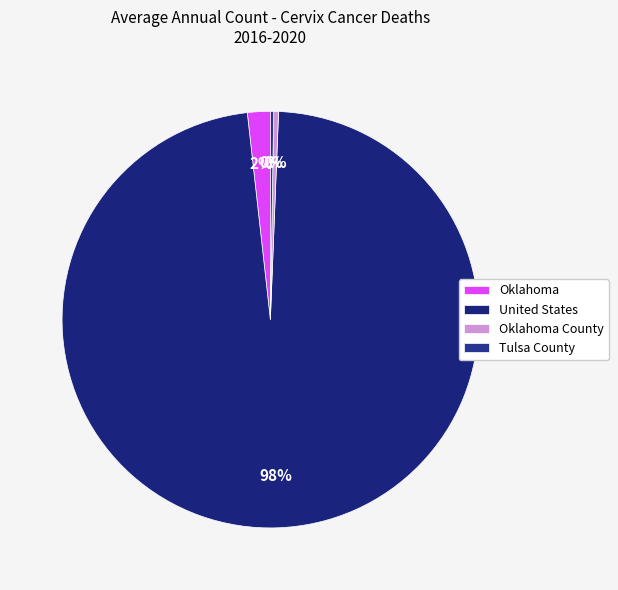

Rank the categories by value from highest to lowest.

United States, Oklahoma, Oklahoma County, Tulsa County